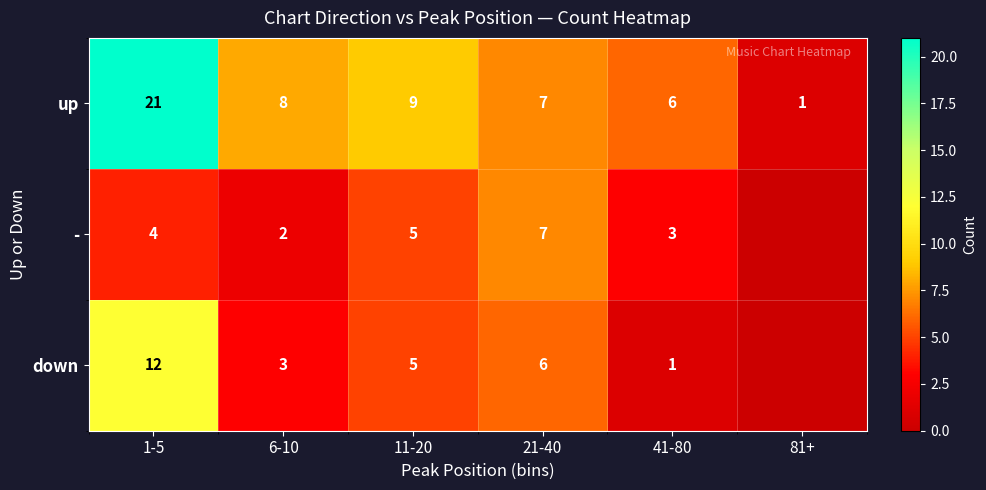

Is the value of - at 1-5 greater than the value of up at 81+?

Yes